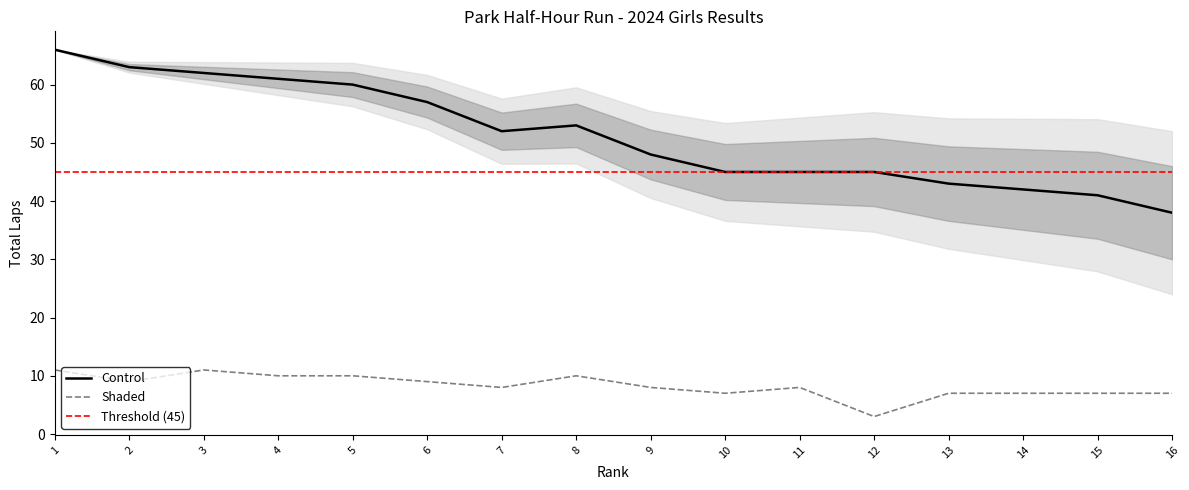

What is the minimum value shown in the chart?

3